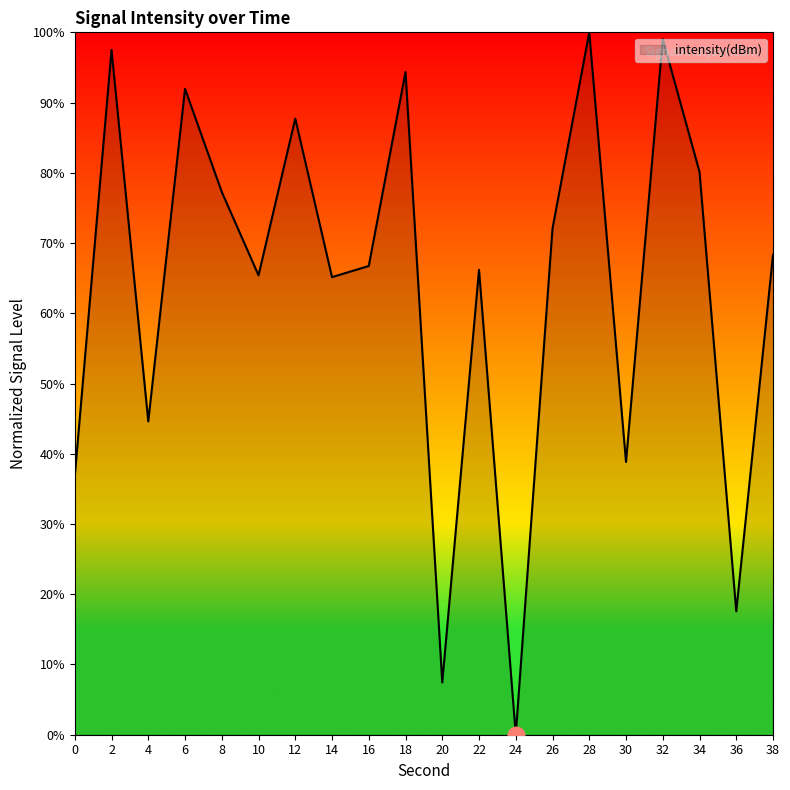

Where is the first local minimum?

4